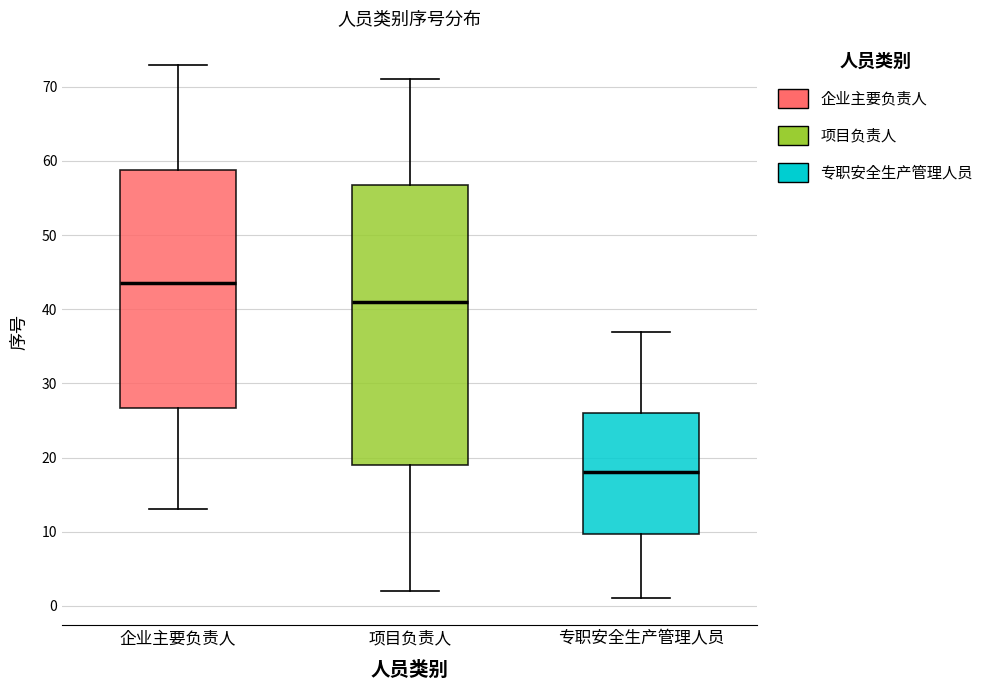

Reading left to right, transcribe this box plot: for each box, give where its median line is, the range the box spans, and where its two whiskers end, as read against the y-axis. The values are not printed on the chart, so give them approximately, as read against the axis.

企业主要负责人: median 44, box 27 to 59, whiskers 13 to 73
项目负责人: median 41, box 19 to 57, whiskers 2 to 71
专职安全生产管理人员: median 18, box 10 to 26, whiskers 1 to 37